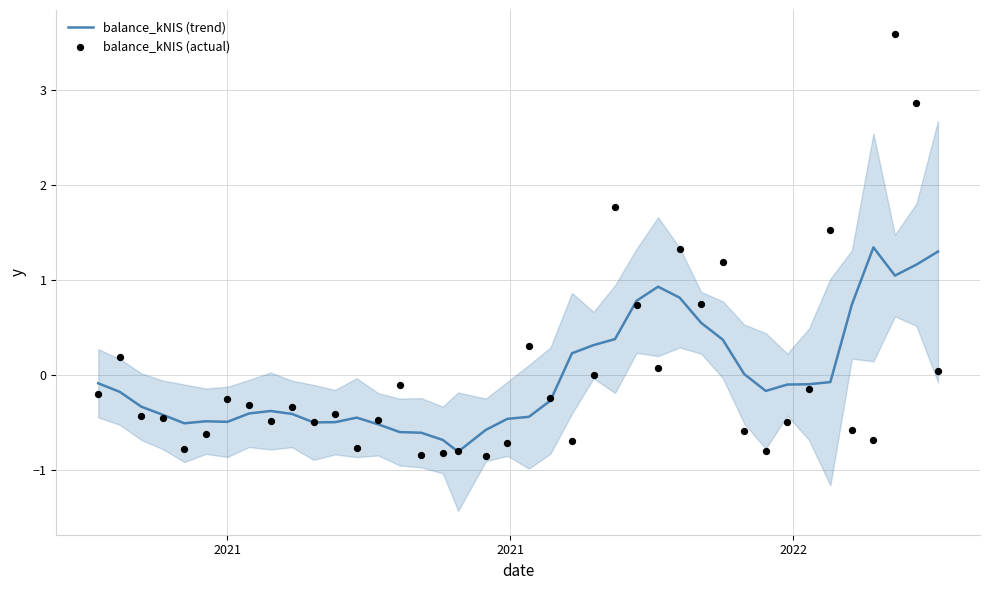

What is the lowest value of the balance_kNIS (trend) series?

-0.8